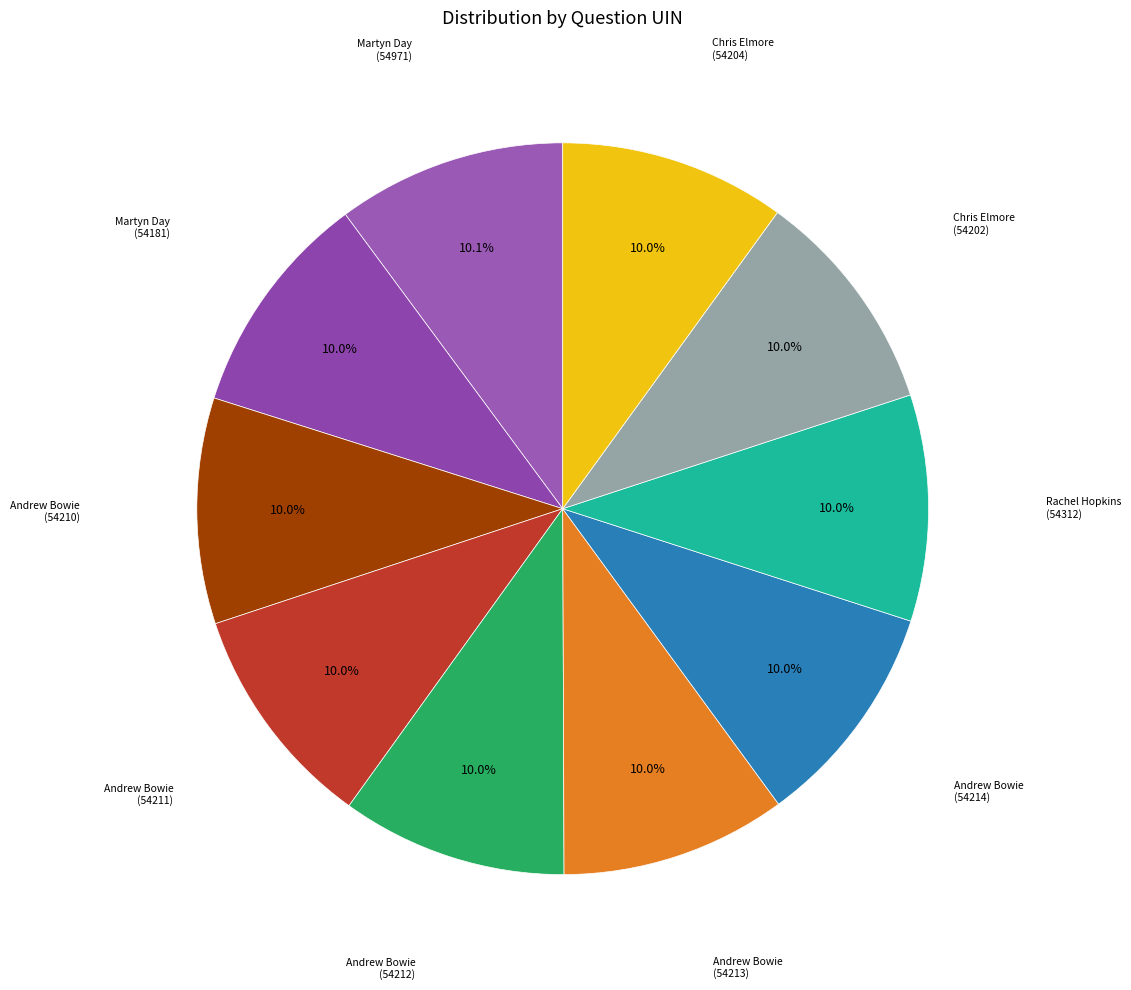

How many segments does this pie chart have?

10